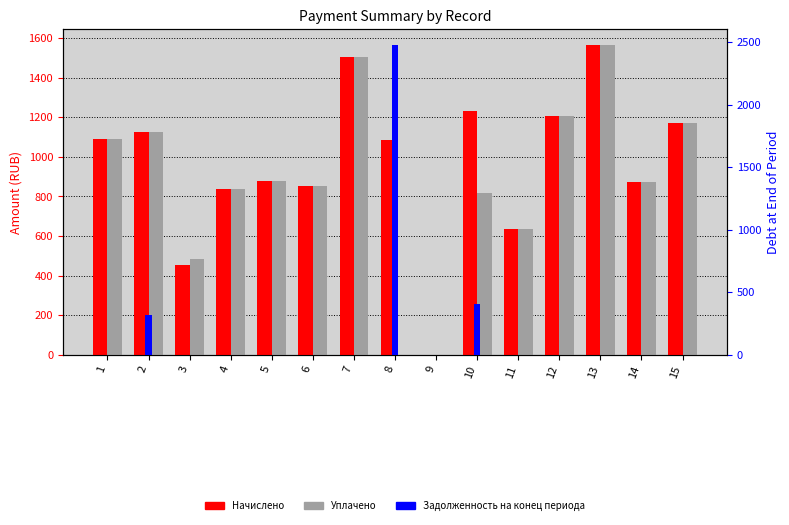

Is the value of Задолженность на конец периода at 6 greater than the value of Уплачено at 13?

No